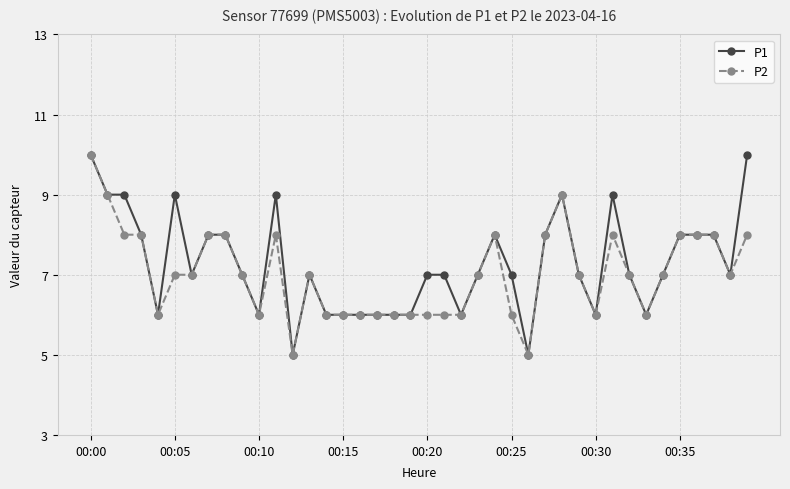

What is the value of the P1 point at the 16th from the left?

6